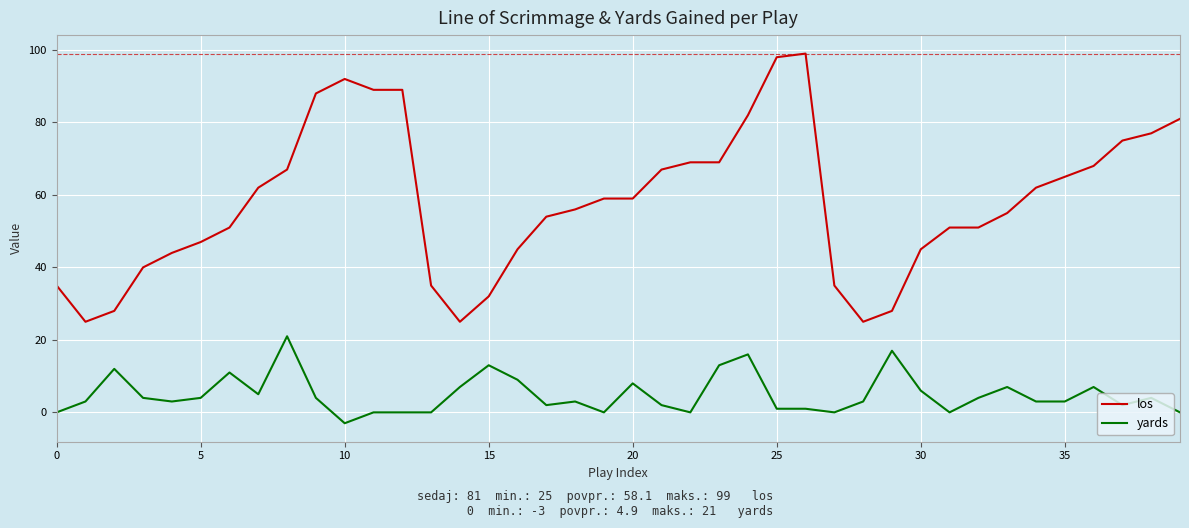

Which series has the largest total across all categories?

los